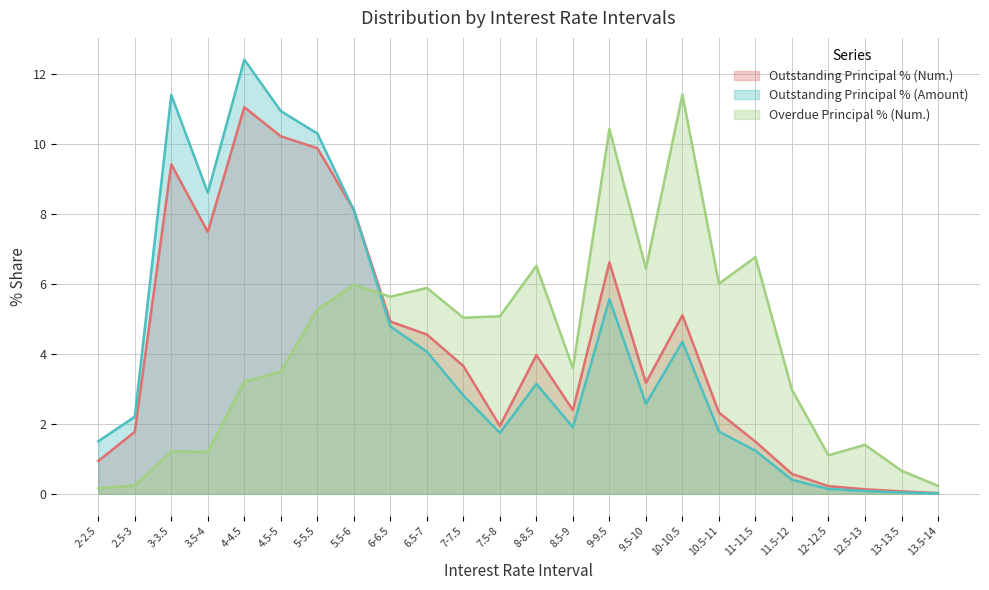

What is the label of the 21st point from the right?

3.5-4